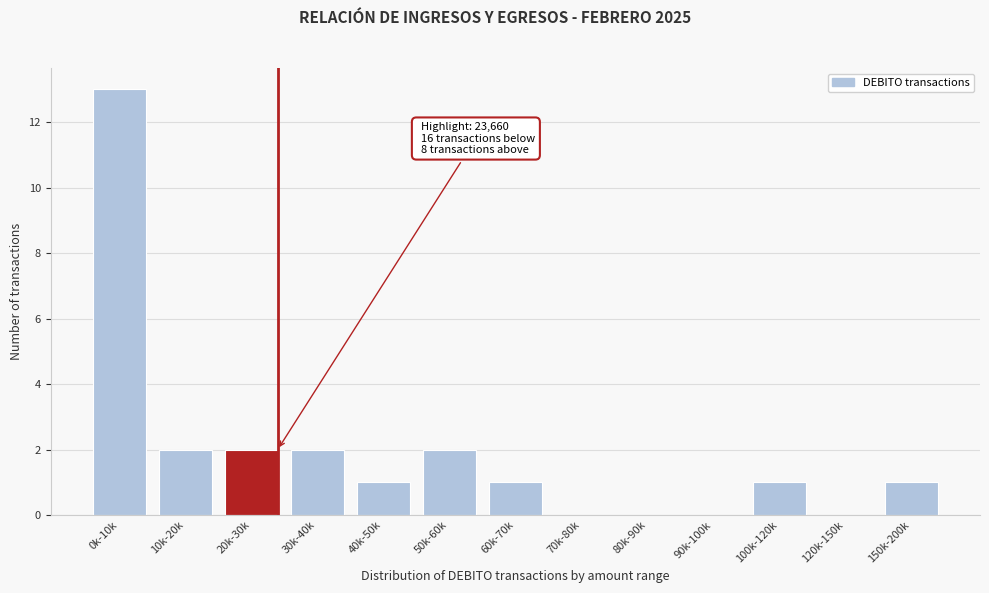

Reading right to left, transcribe all the data shown in this chart.

150k-200k=1	120k-150k=0	100k-120k=1	90k-100k=0	80k-90k=0	70k-80k=0	60k-70k=1	50k-60k=2	40k-50k=1	30k-40k=2	20k-30k=2	10k-20k=2	0k-10k=13